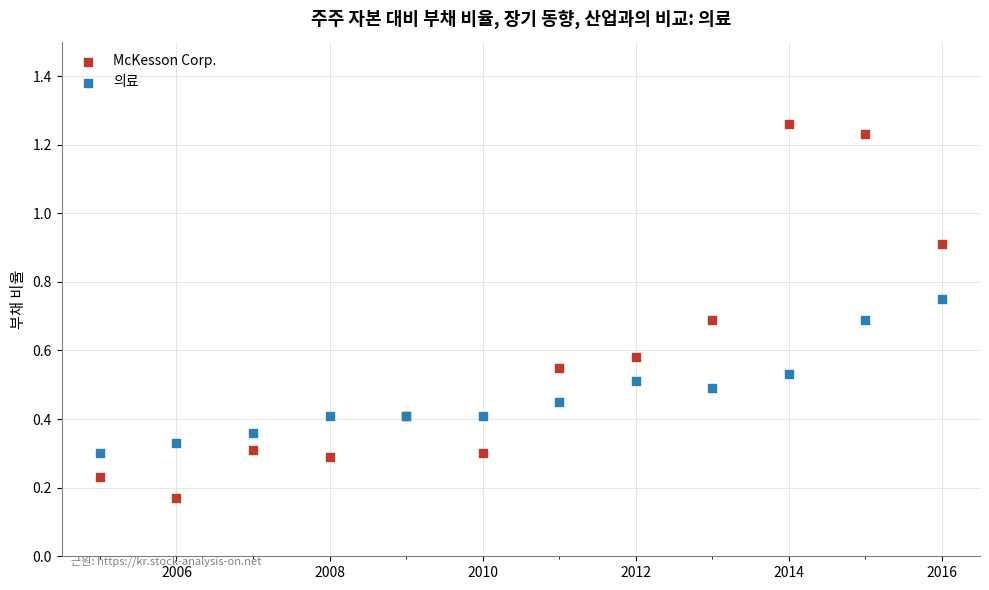

Which series reaches the minimum Y coordinate?

McKesson Corp.